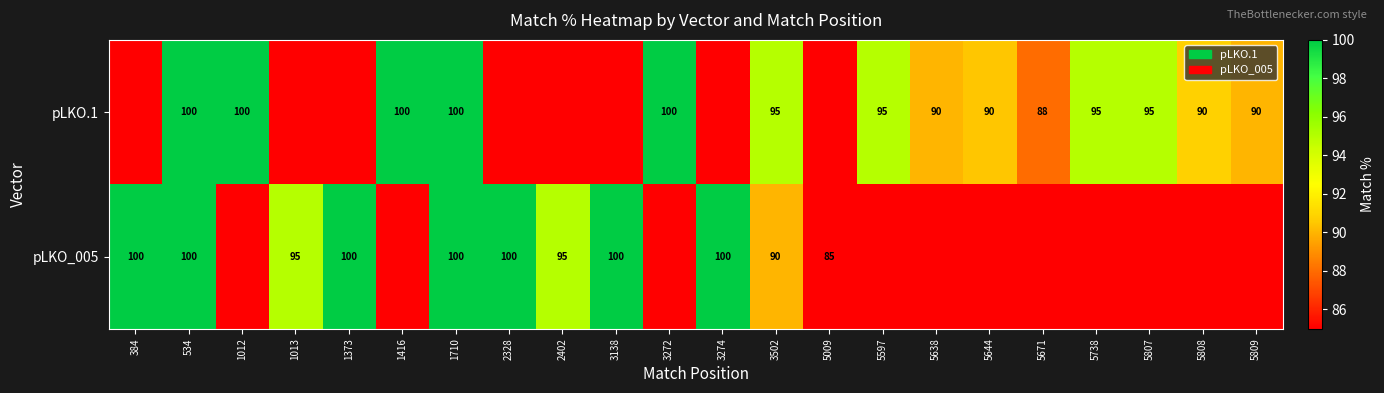

At which category is the sum across all series the highest?

534